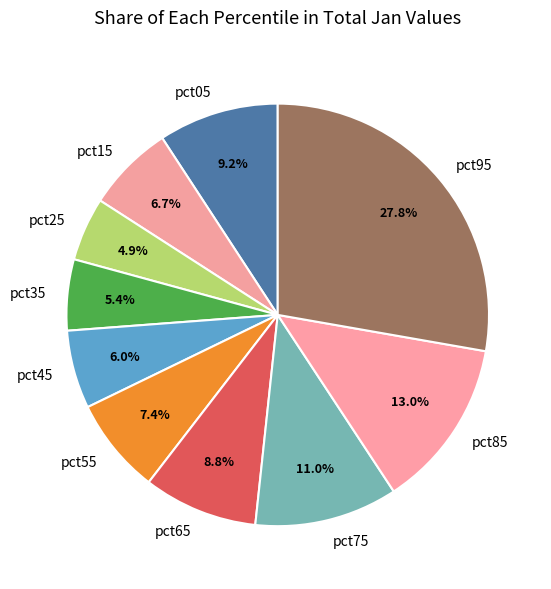

Is there a majority slice in this chart?

No